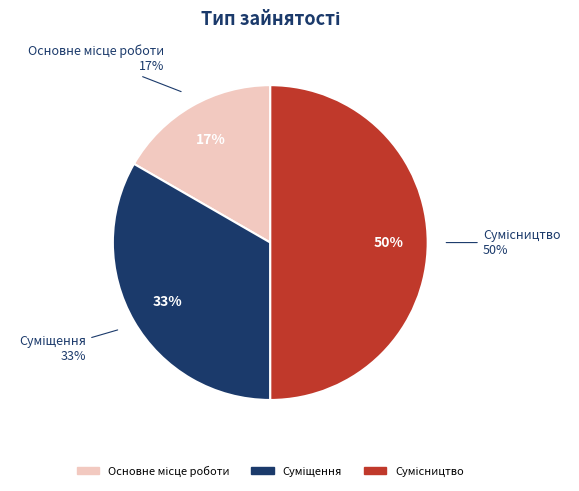

What percentage is the Основне місце роботи slice, to the nearest percent?

17%